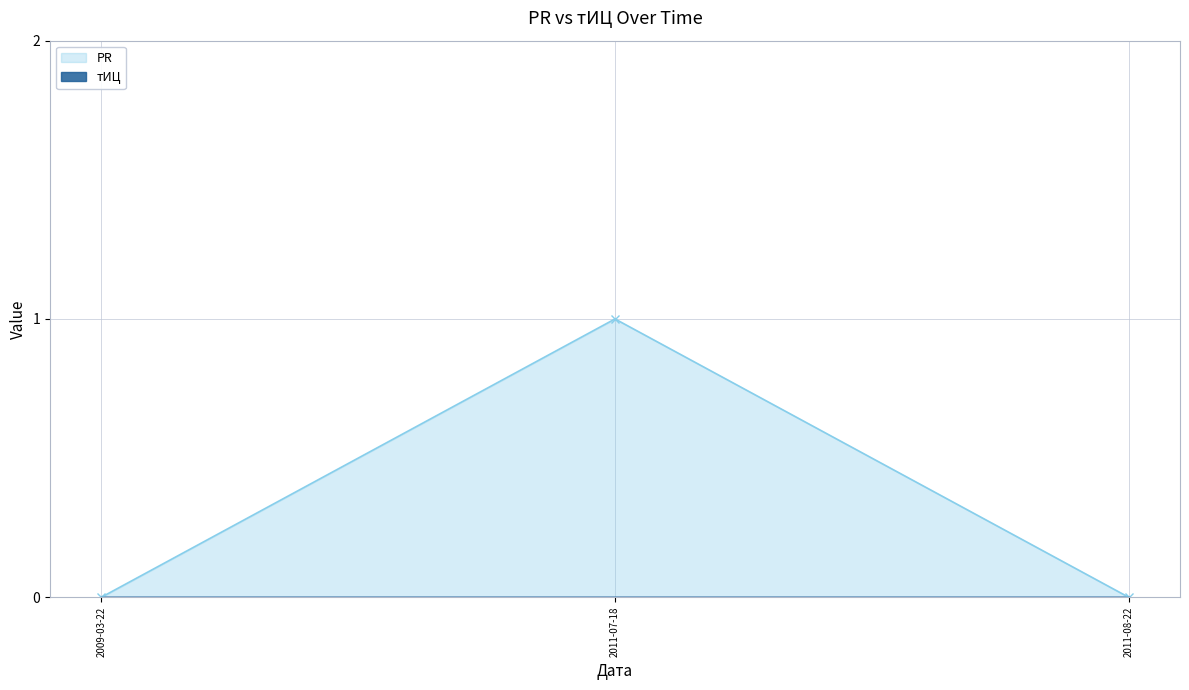

At how many categories does at least one series exceed 0?

1